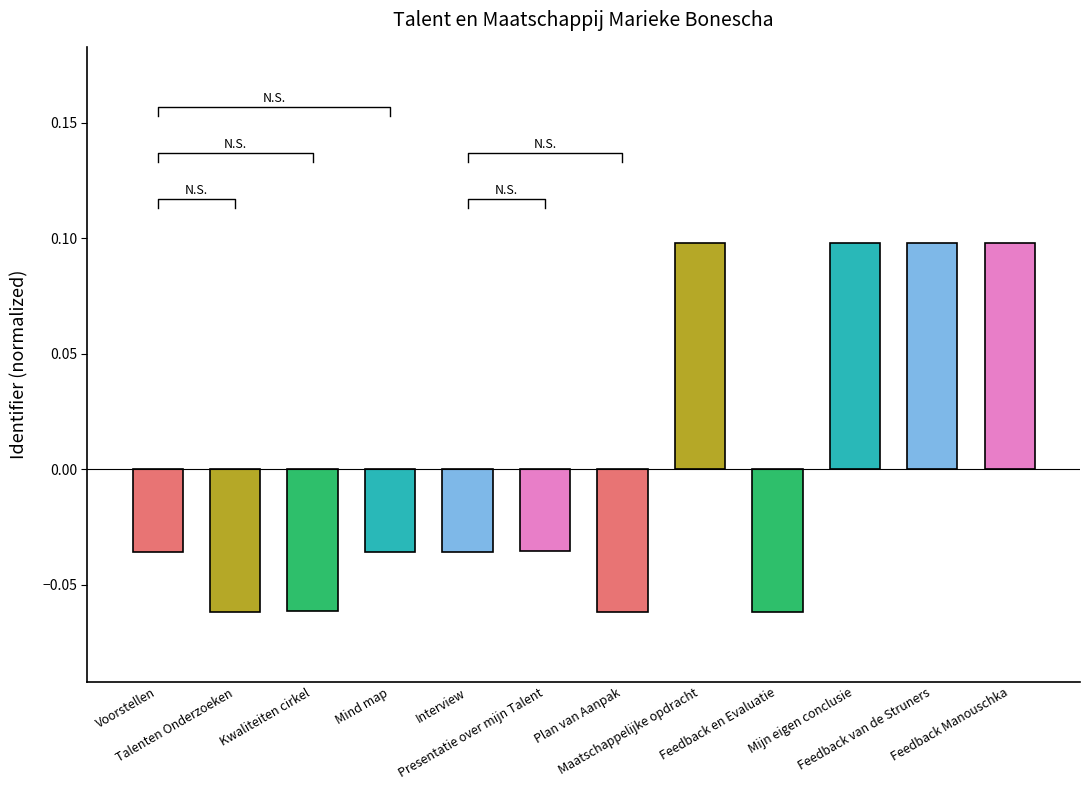

What is the sum of the values at Feedback van de Struners and Feedback Manouschka?

0.2